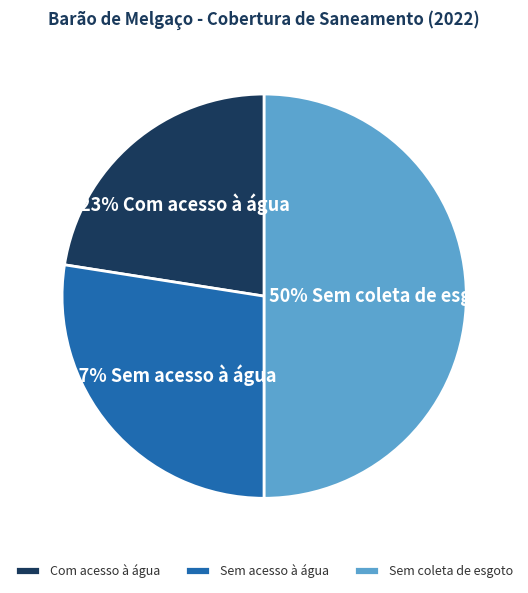

Which has a higher value, Com acesso à água or Sem acesso à água?

Sem acesso à água